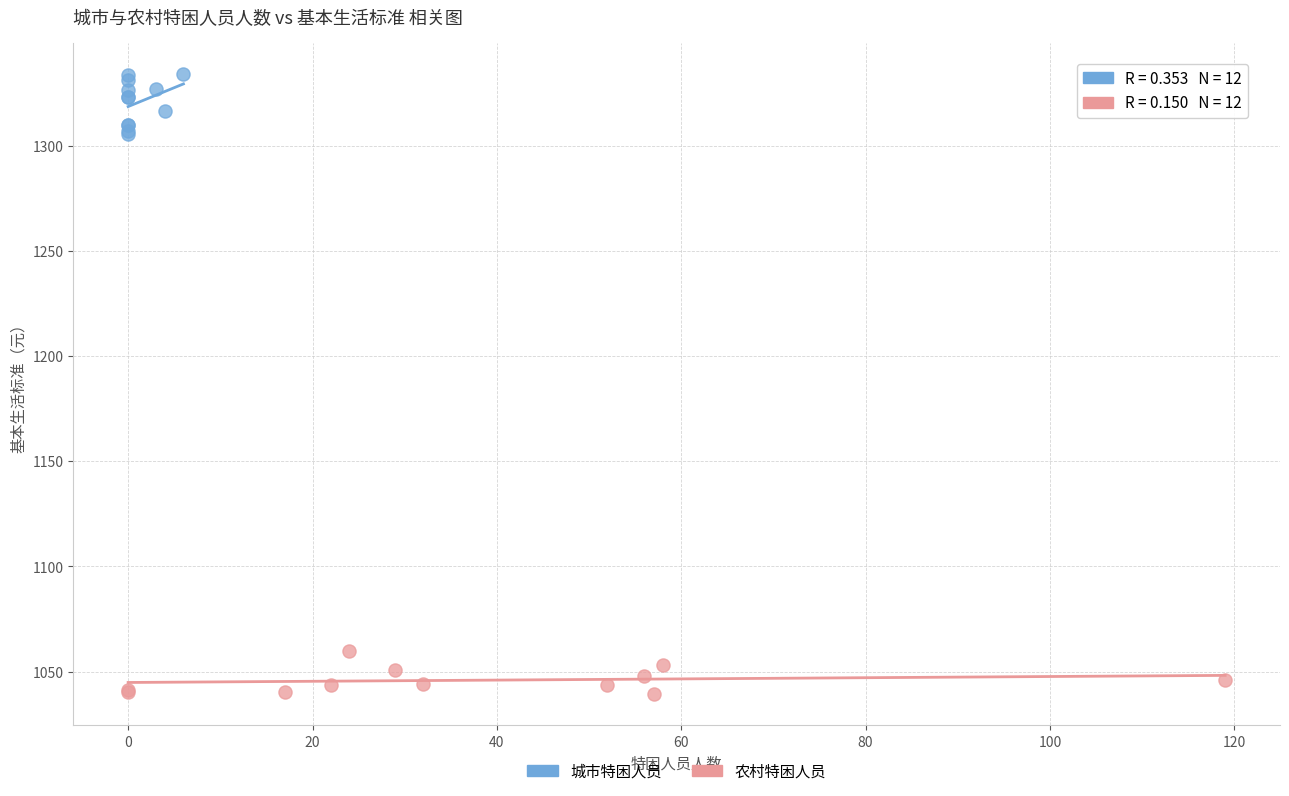

Which series contains the lowest Y value?

农村特困人员